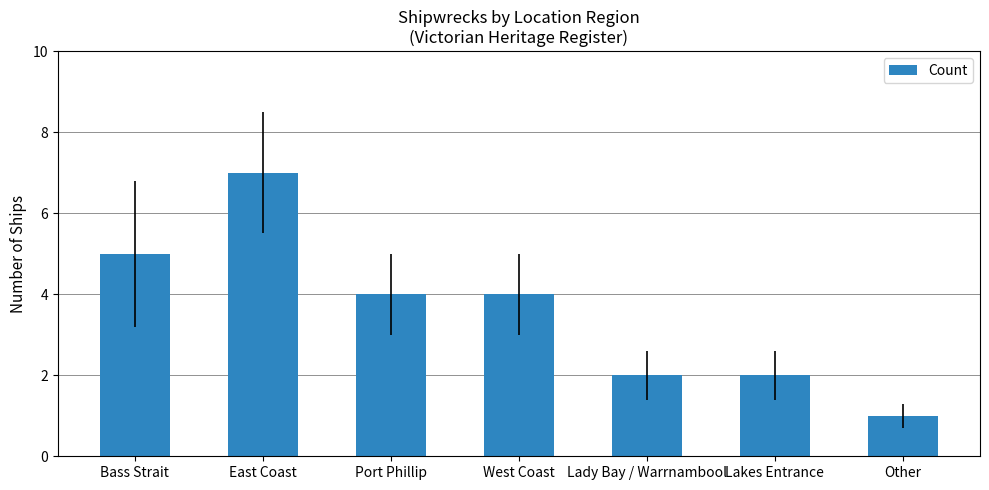

The value at Other is 1. True or false?

True